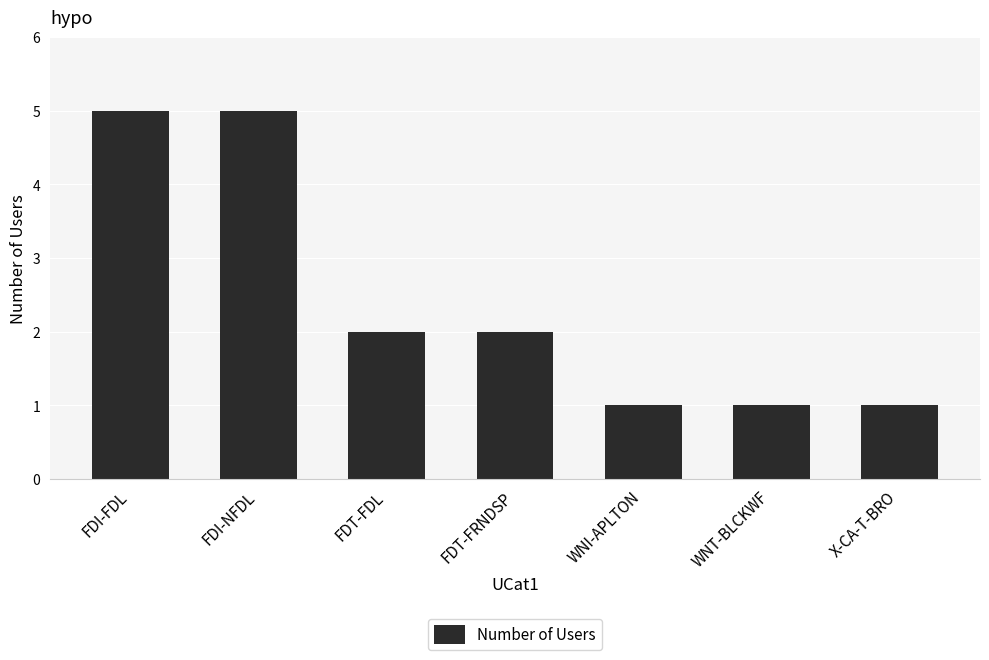

How many series are shown in this chart?

1